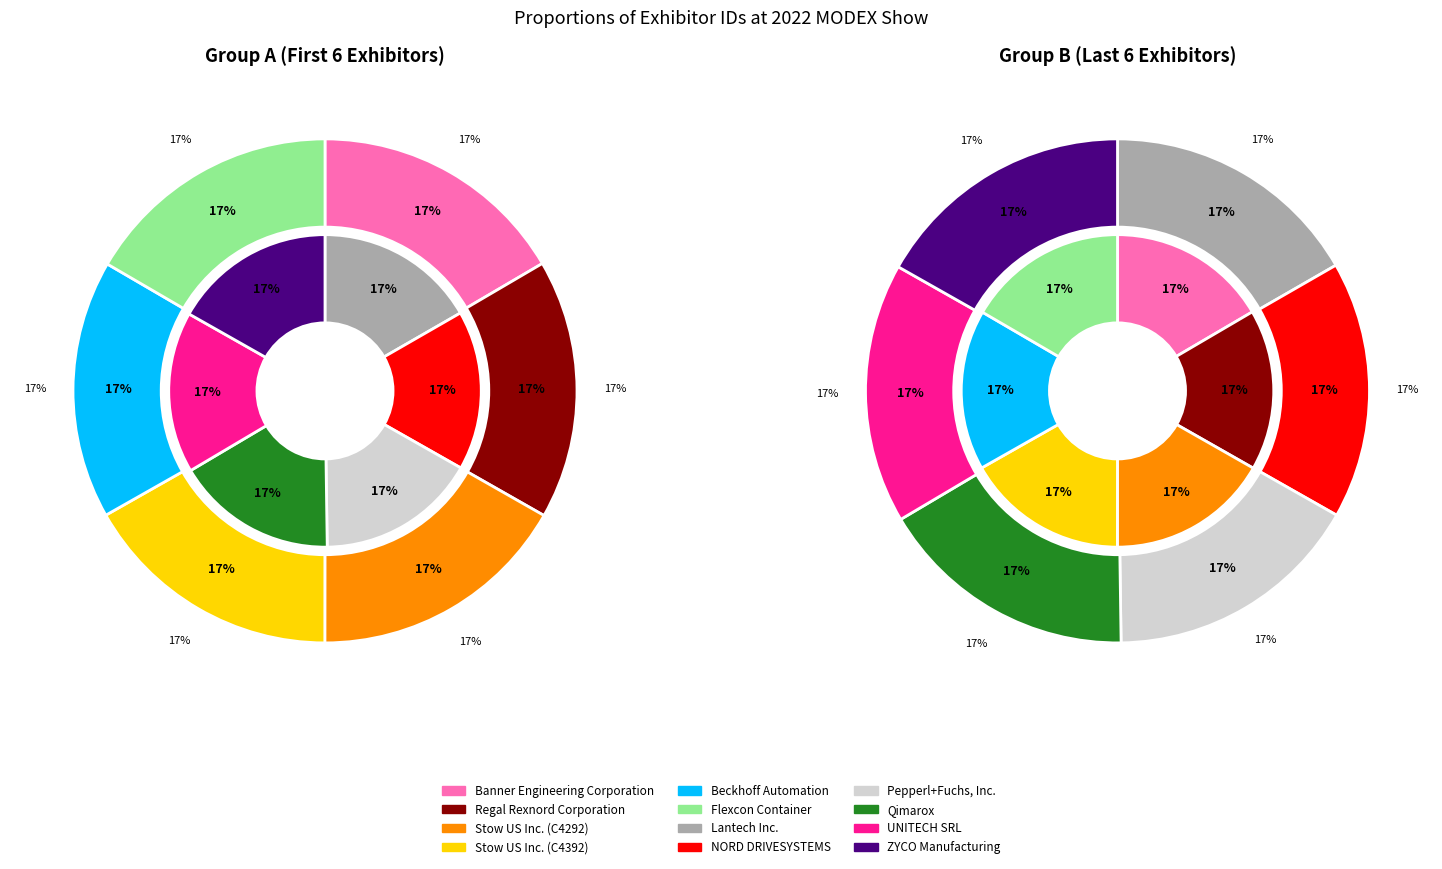

How many slices are in this pie chart?

12